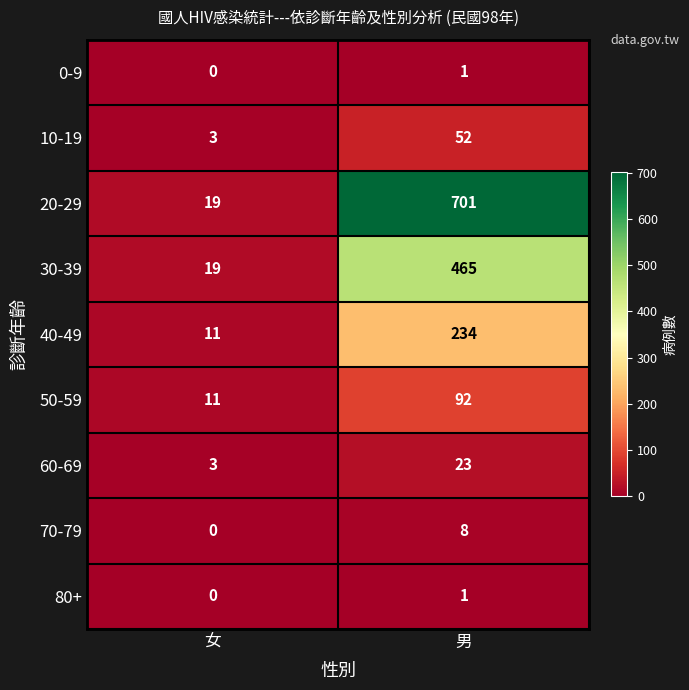

At which label is 10-19 closest to 27?

女